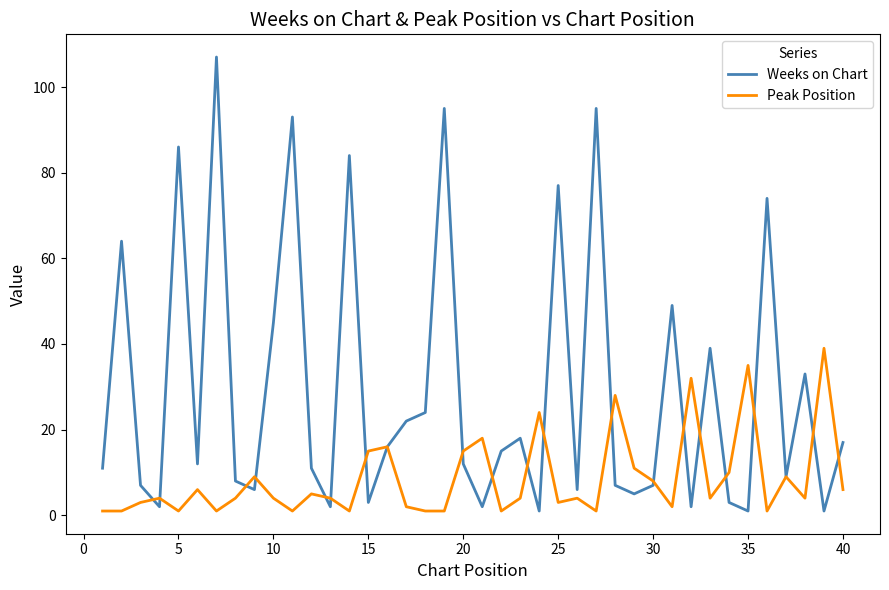

What is the maximum value for Peak Position?

39